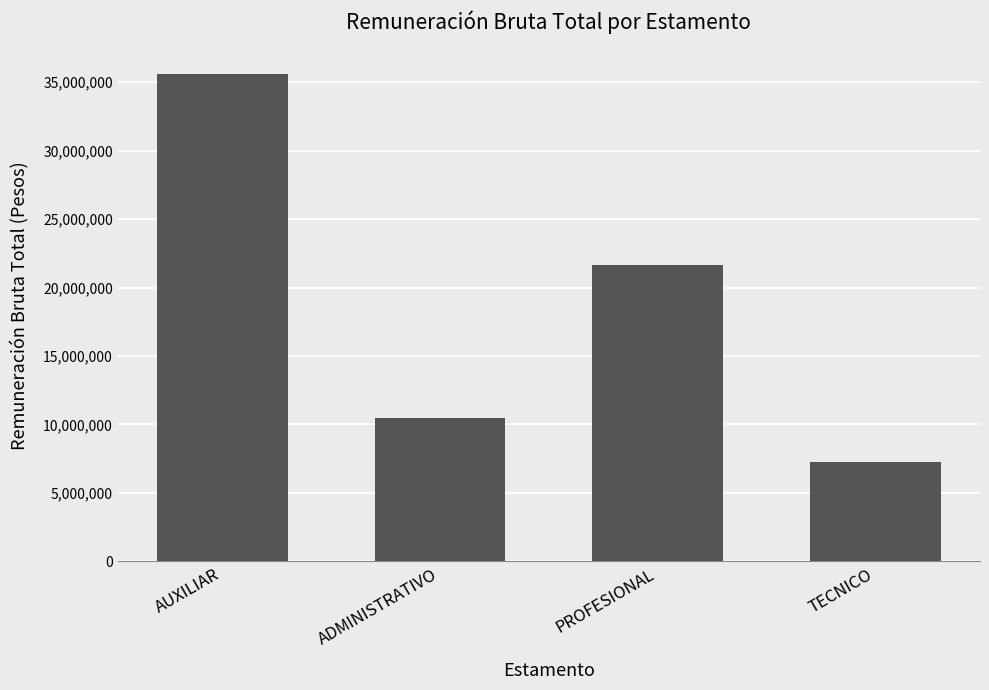

Are the bars grouped side by side (vs. stacked)?

No